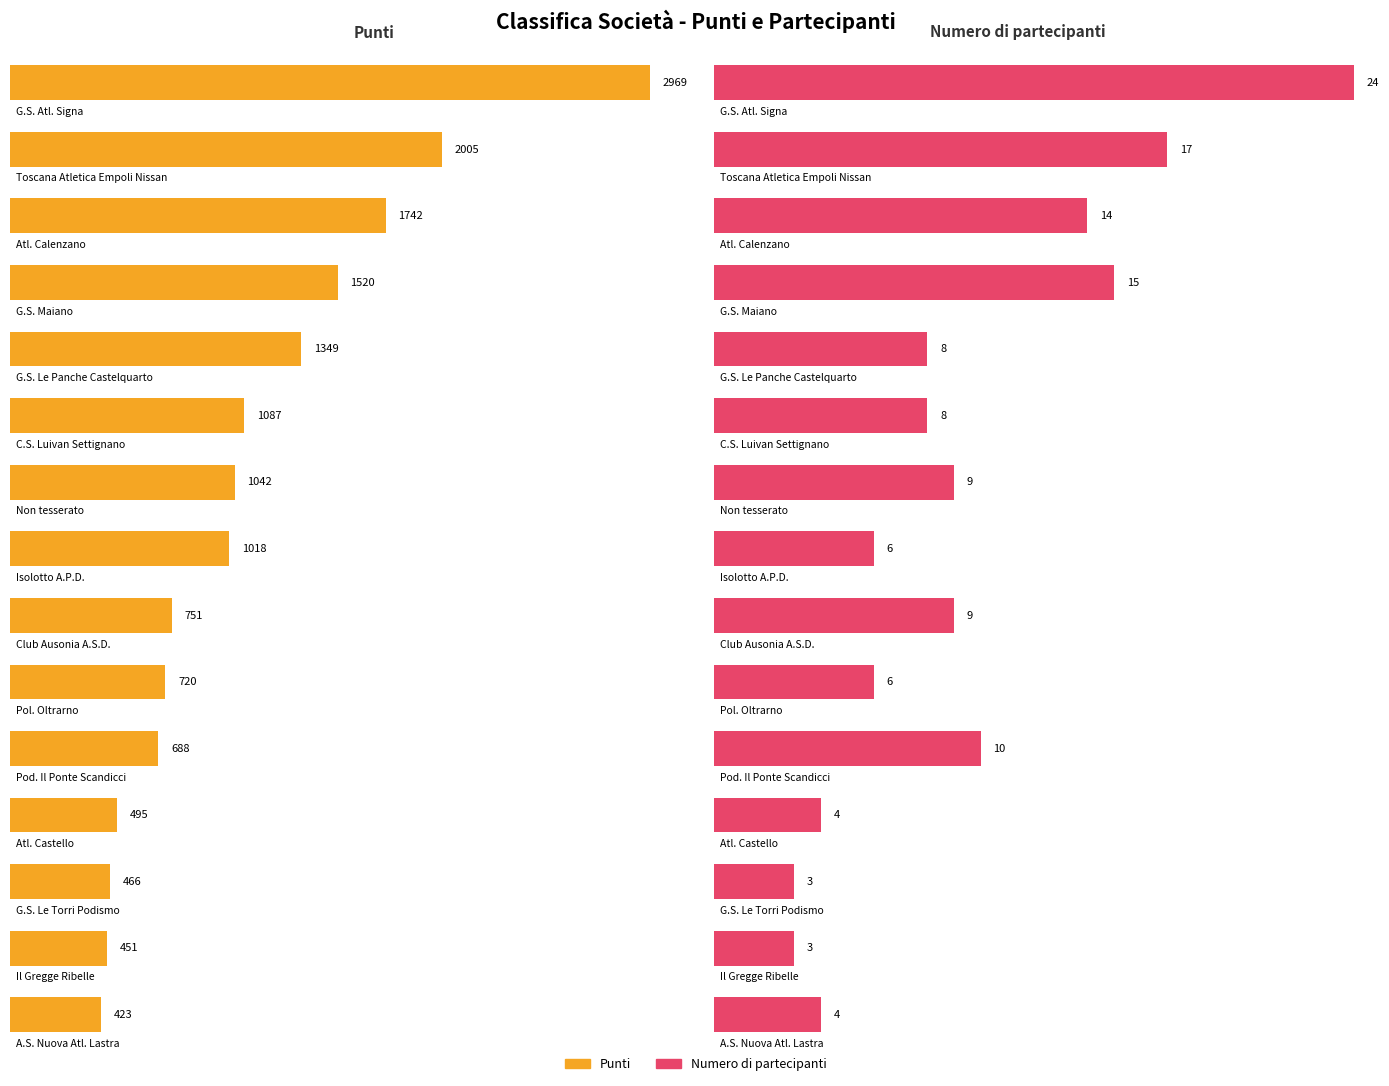

What is the label of the 3rd bar from the right?

G.S. Le Torri Podismo